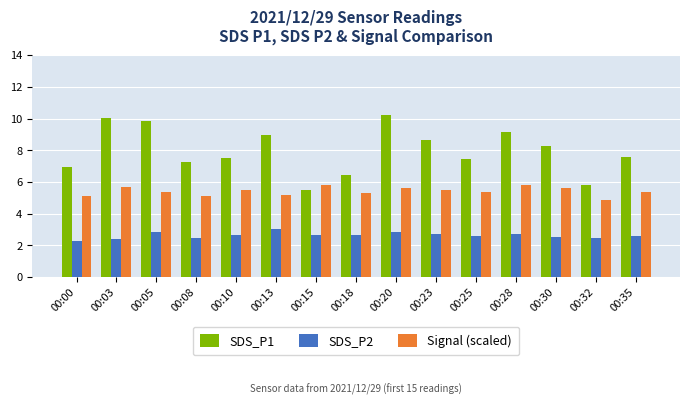

List the series in order of their overall mean, lowest first.

SDS_P2, Signal (scaled), SDS_P1